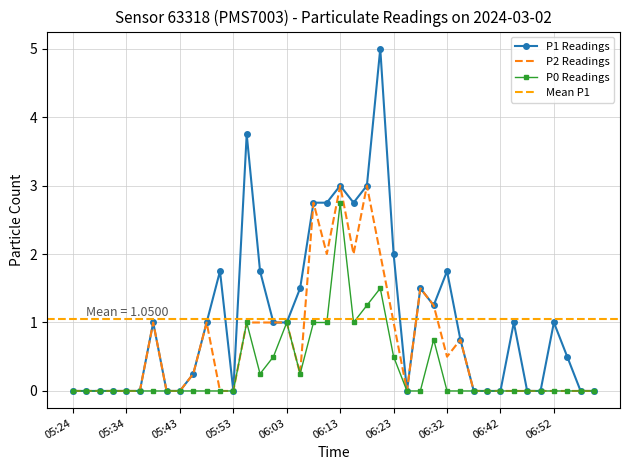

What is the difference between the P1 values at 06:32 and 05:53?

1.8